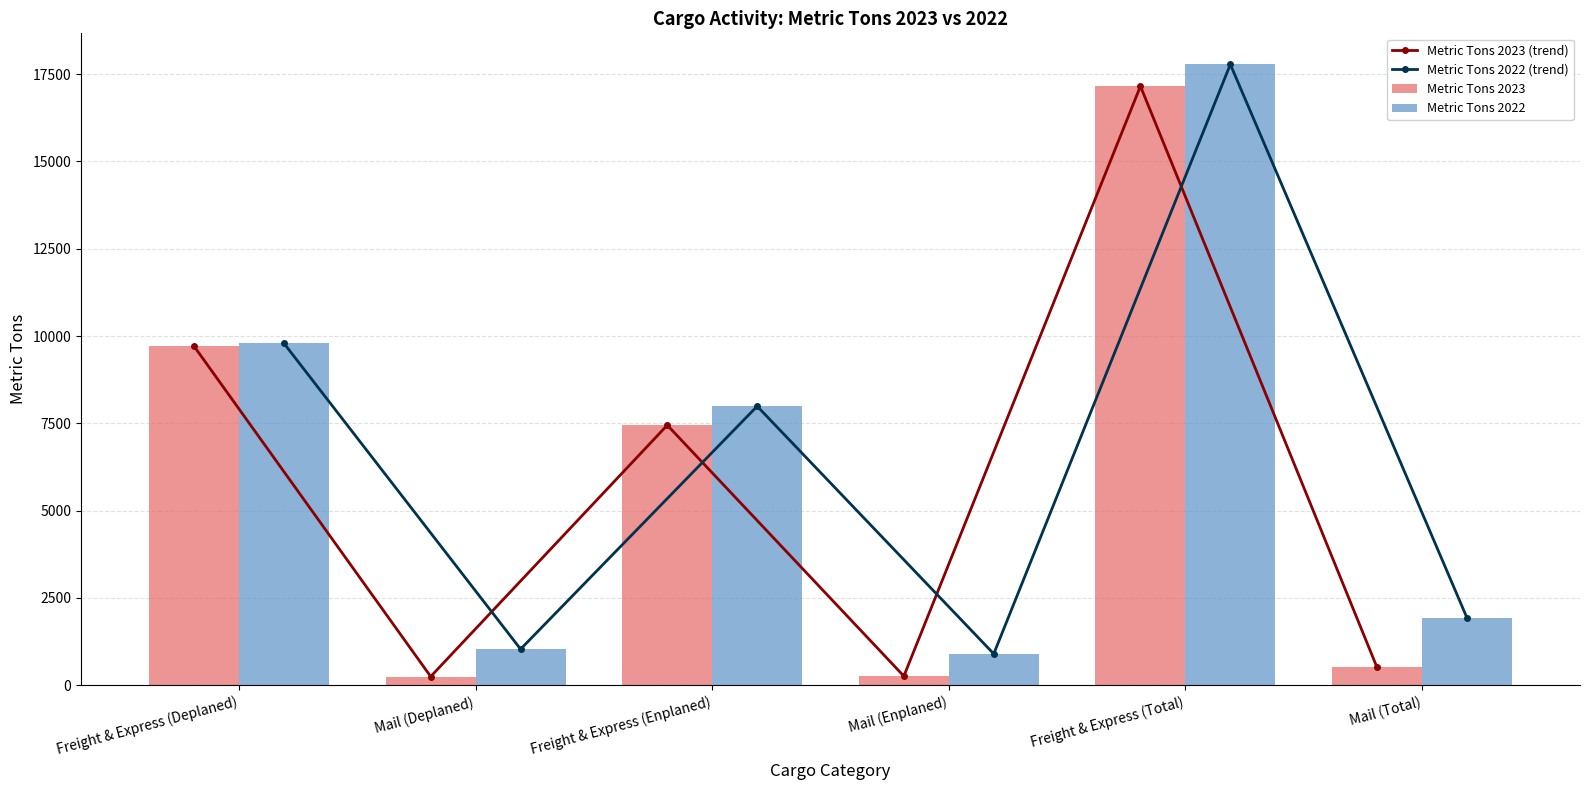

What is the label of the 4th bar from the left?

Mail (Enplaned)